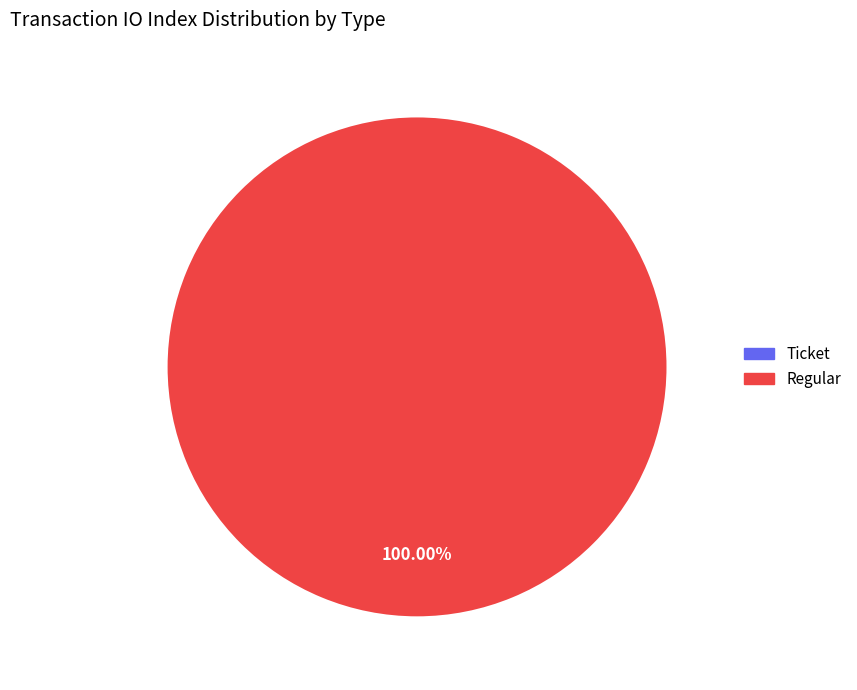

Is it true that Ticket is 0% of the pie?

True